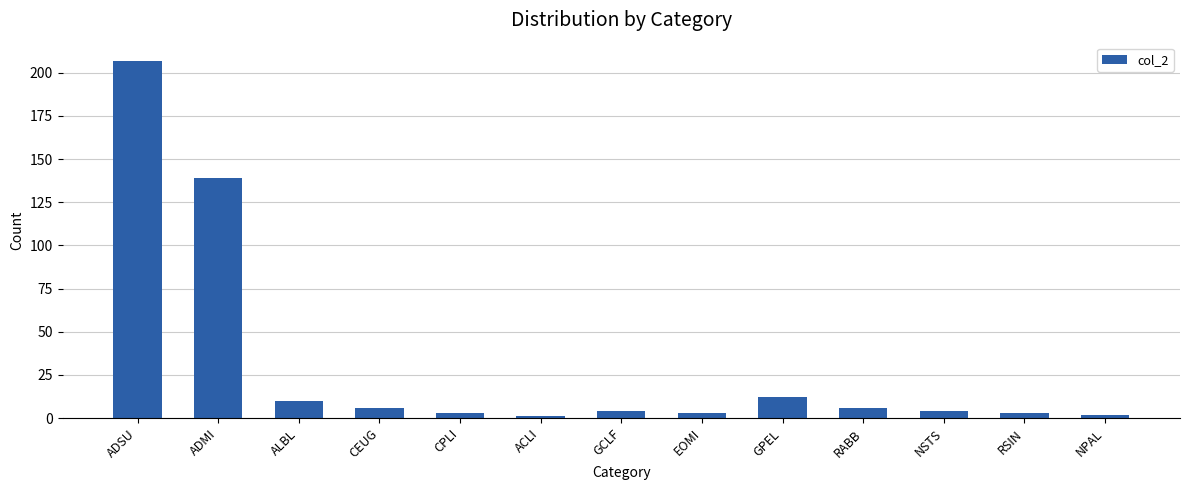

Where is the data nearest to the value 104?

ADMI